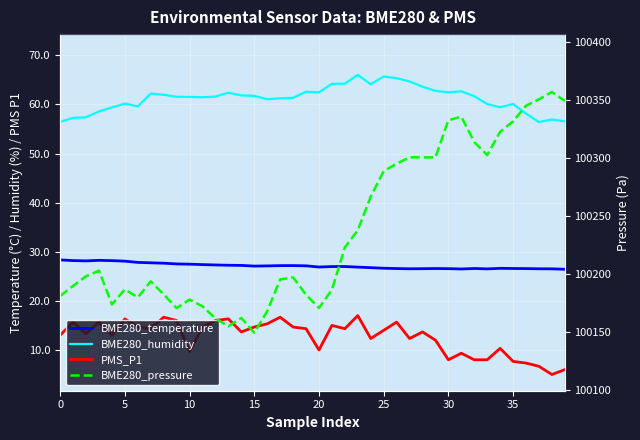

True or false: BME280_pressure and BME280_humidity cross at least once.

False